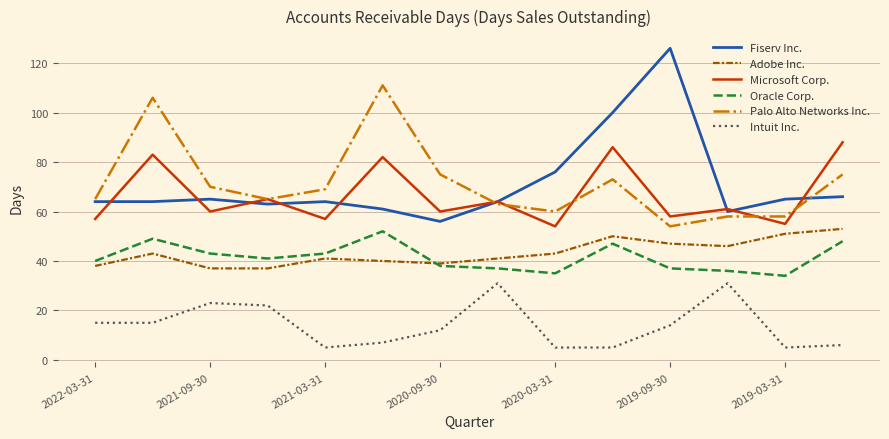

What is the greatest value displayed?

126